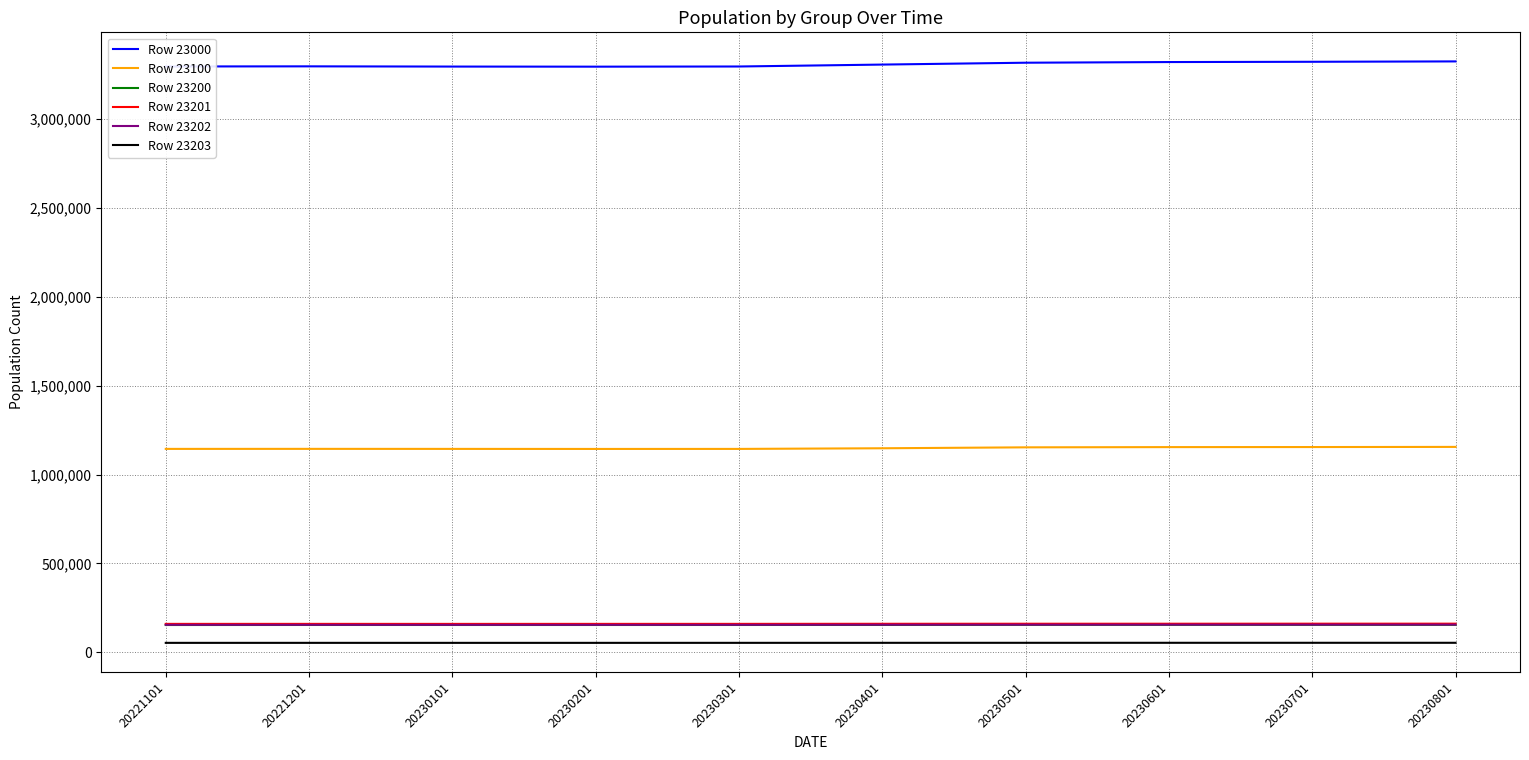

True or false: Row 23000 and Row 23202 cross at least once.

False